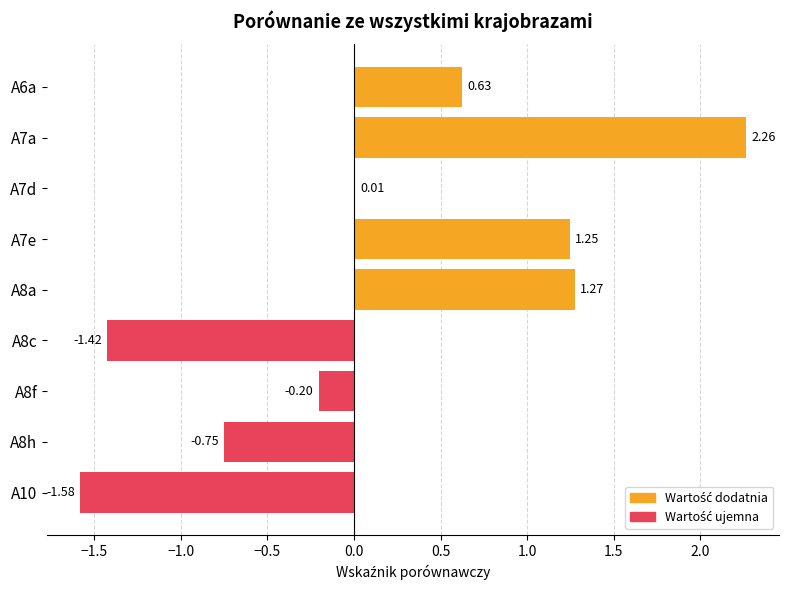

Read the value at A6a.

0.6